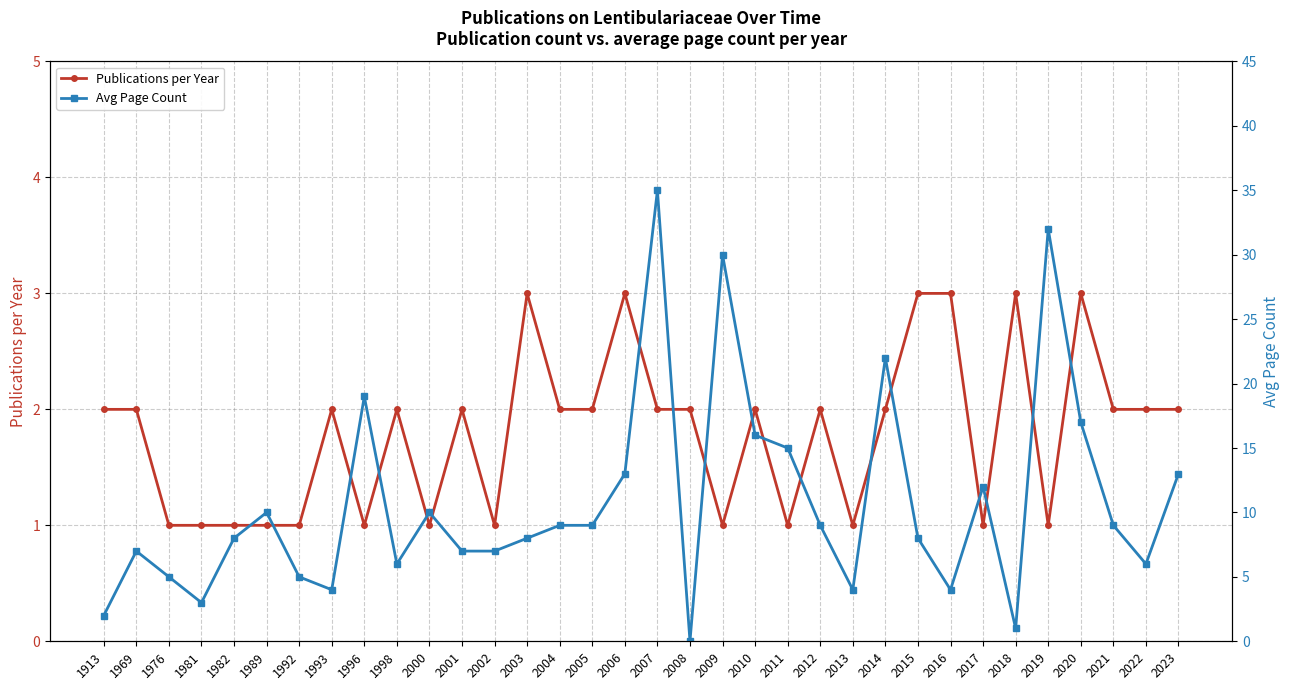

How many values in the Avg Page Count series are below 9?

17